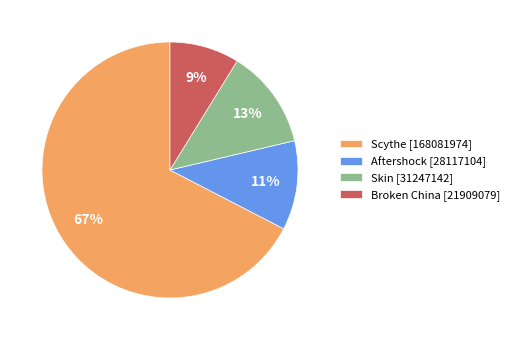

Is it true that Scythe is 53% of the pie?

False